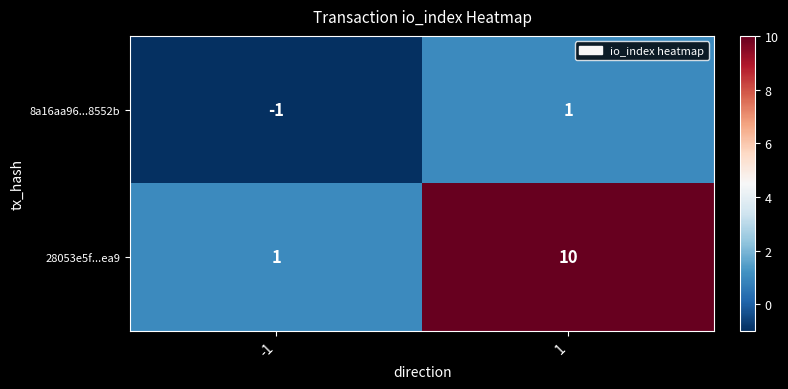

Read the 28053e5f...ea9 value at 1.

10